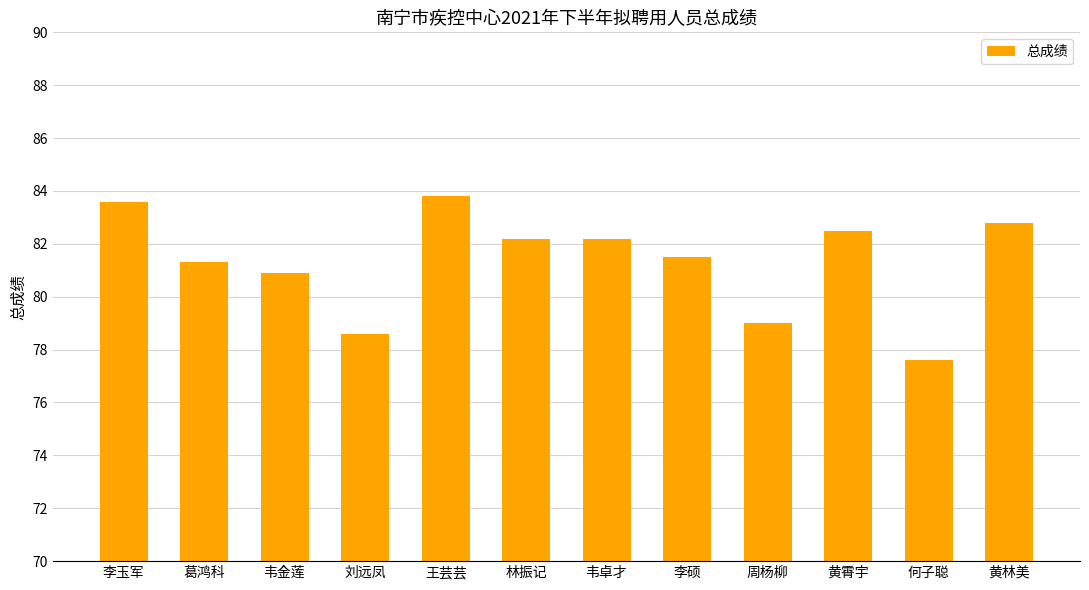

Which has a higher value, 林振记 or 王芸芸?

王芸芸